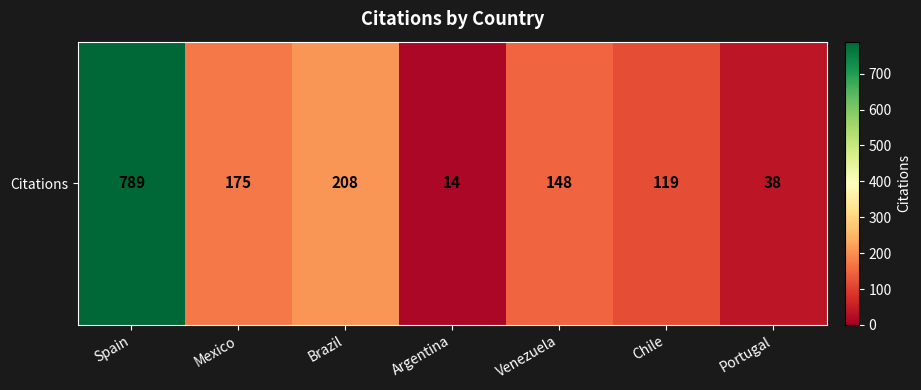

Between Argentina and Venezuela, which is larger?

Venezuela